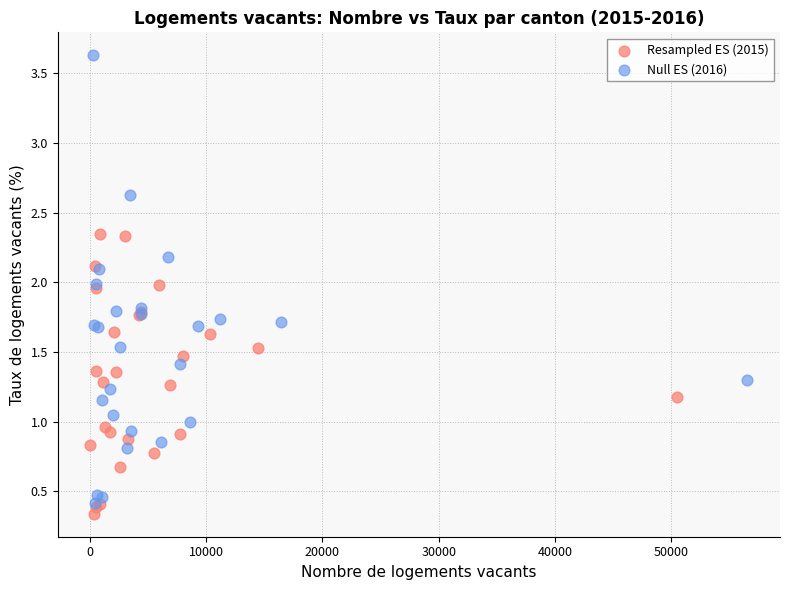

What are all the series names shown in the legend?

Resampled ES (2015), Null ES (2016)